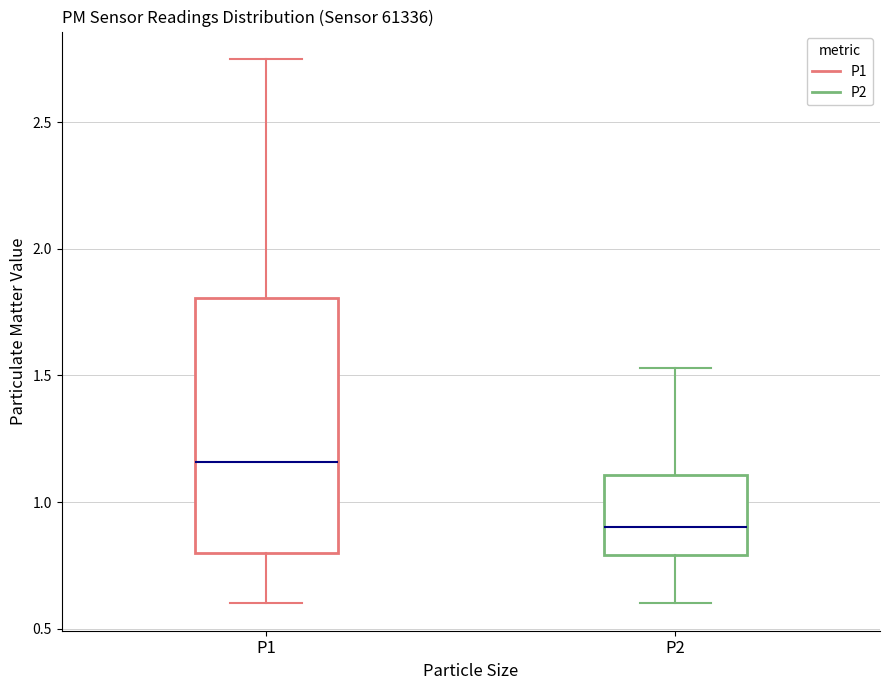

Reading left to right, transcribe this box plot: for each box, give where its median line is, the range the box spans, and where its two whiskers end, as read against the y-axis. The values are not printed on the chart, so give them approximately, as read against the axis.

P1: median 1.15, box 0.80 to 1.80, whiskers 0.60 to 2.75
P2: median 0.90, box 0.80 to 1.10, whiskers 0.60 to 1.55